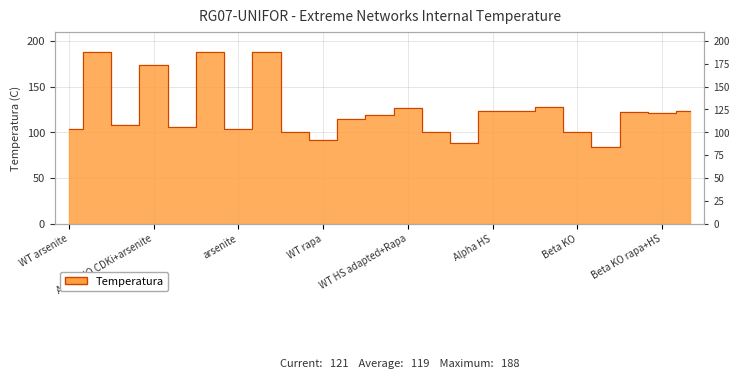

What is the ratio of the value at Alpha KO CDKi+arsenite to the value at Beta KO HS adapted+Rapa?

1.4